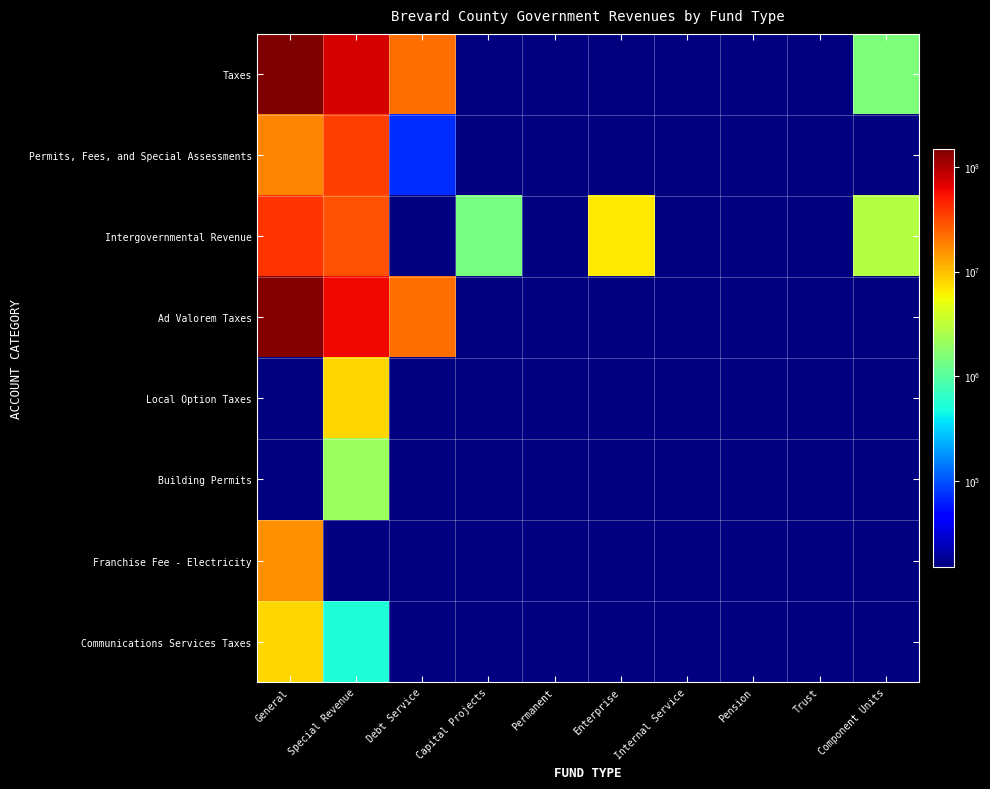

Reading left to right, what are all the values shown in this chart?

Taxes: General=149273030	Special Revenue=74863853	Debt Service=22036519	Capital Projects=0	Permanent=0	Enterprise=1000	Internal Service=0	Pension=0	Trust=0	Component Units=1541065
Permits, Fees, and Special Assessments: General=17551561	Special Revenue=34741679	Debt Service=71297	Capital Projects=0	Permanent=0	Enterprise=0	Internal Service=0	Pension=0	Trust=0	Component Units=0
Intergovernmental Revenue: General=38441019	Special Revenue=29501922	Debt Service=0	Capital Projects=1417744	Permanent=0	Enterprise=6532552	Internal Service=0	Pension=0	Trust=0	Component Units=2772255
Ad Valorem Taxes: General=140911159	Special Revenue=58763900	Debt Service=22036519	Capital Projects=0	Permanent=0	Enterprise=0	Internal Service=0	Pension=0	Trust=0	Component Units=58
Local Option Taxes: General=0	Special Revenue=8001683	Debt Service=0	Capital Projects=0	Permanent=0	Enterprise=0	Internal Service=0	Pension=0	Trust=0	Component Units=0
Building Permits: General=0	Special Revenue=2095386	Debt Service=0	Capital Projects=0	Permanent=0	Enterprise=0	Internal Service=0	Pension=0	Trust=0	Component Units=0
Franchise Fee - Electricity: General=15863455	Special Revenue=0	Debt Service=0	Capital Projects=0	Permanent=0	Enterprise=0	Internal Service=0	Pension=0	Trust=0	Component Units=0
Communications Services Taxes: General=7832194	Special Revenue=543588	Debt Service=0	Capital Projects=0	Permanent=0	Enterprise=0	Internal Service=0	Pension=0	Trust=0	Component Units=0